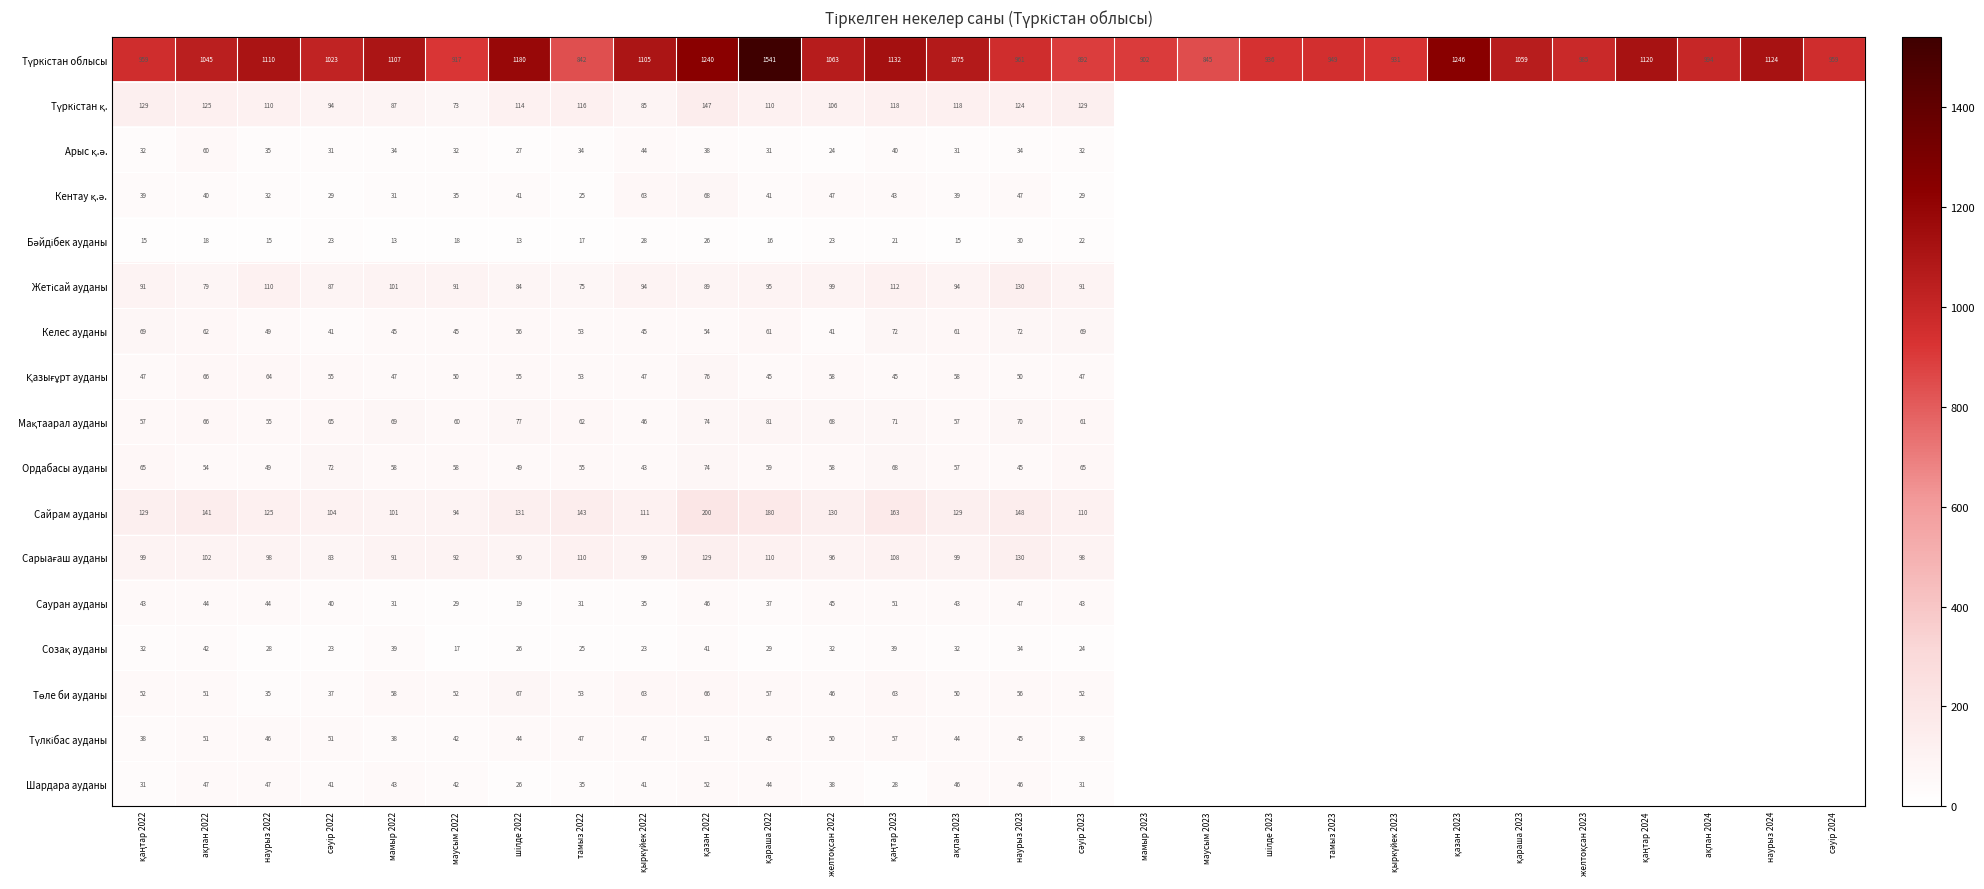

What is the difference between the highest and lowest values at тамыз 2022?

825